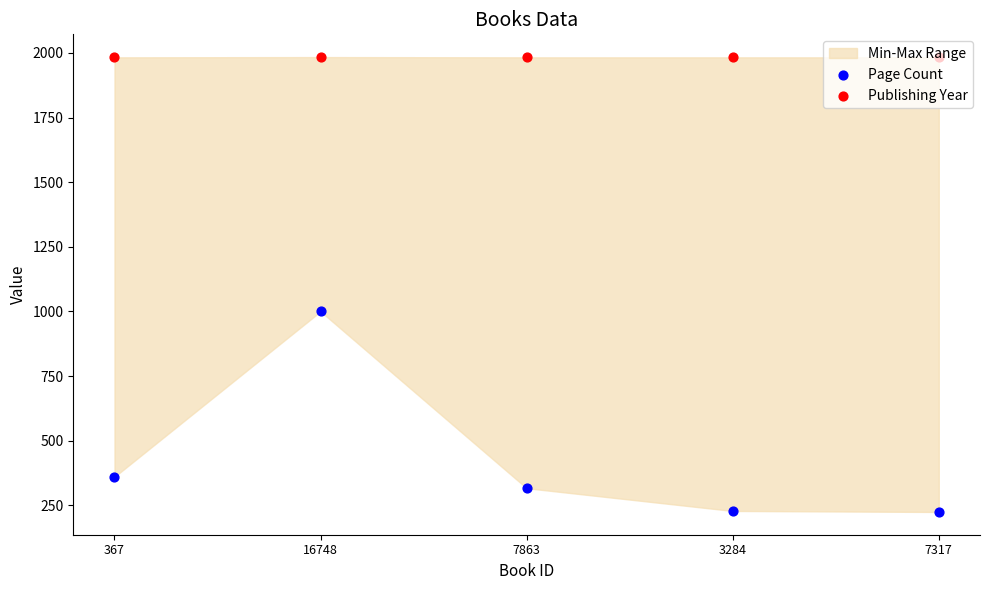

What is the total value across all series at 367?

2343